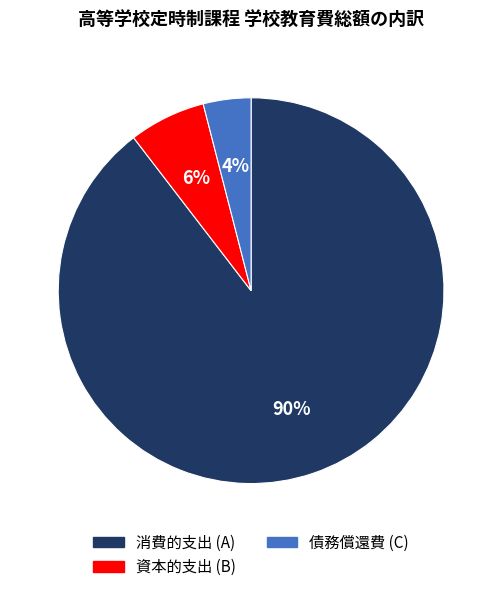

Rank the categories by value from highest to lowest.

消費的支出 (A), 資本的支出 (B), 債務償還費 (C)